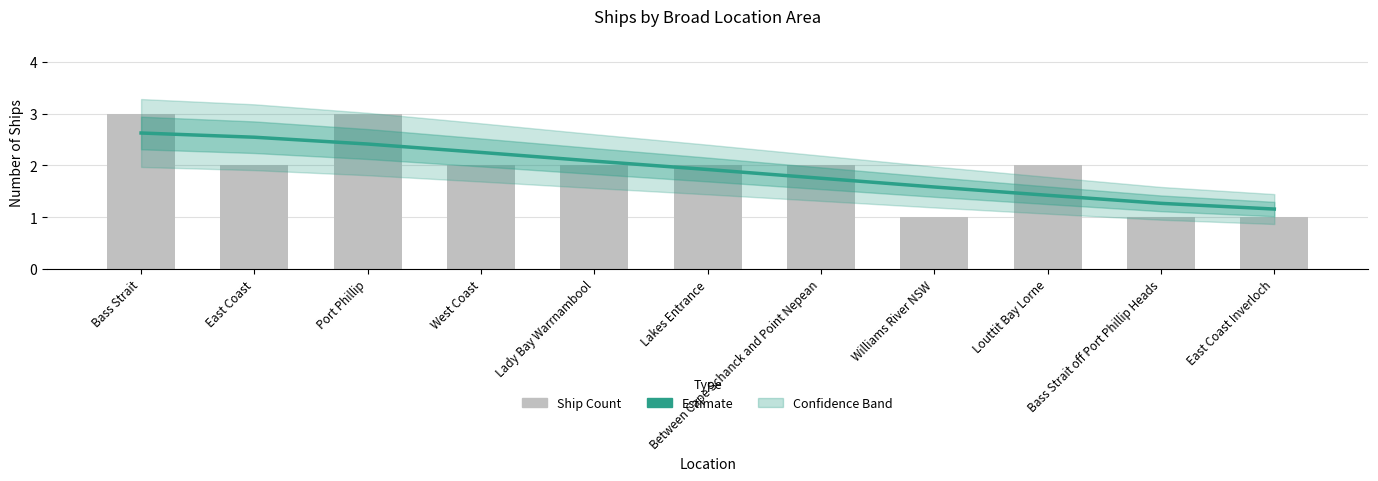

Which category has the lowest value across all series?

Williams River NSW